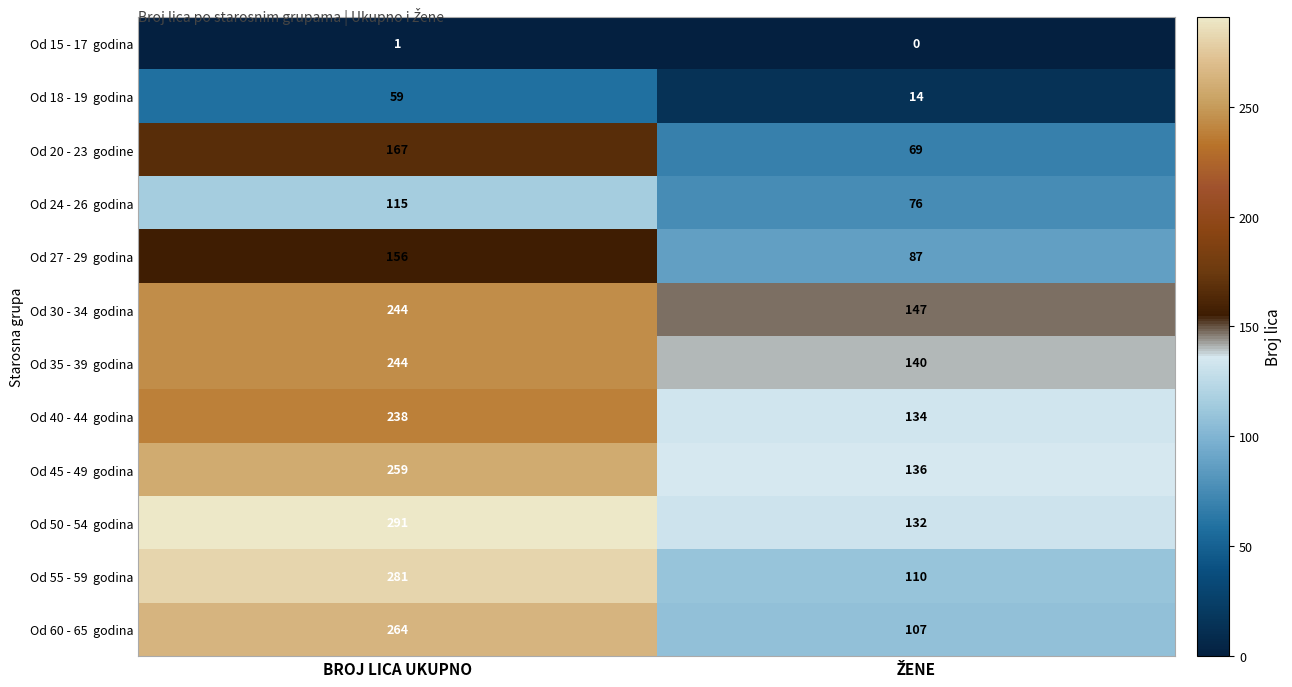

What is the greatest value displayed?

291